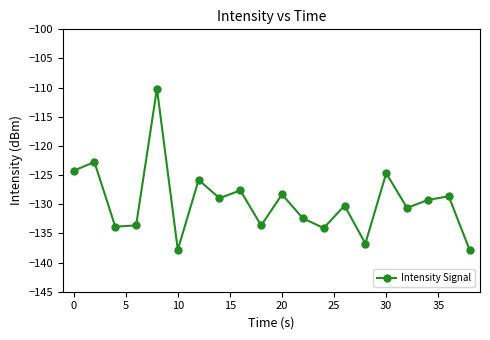

What is the value of the 15th point from the left?

-136.7